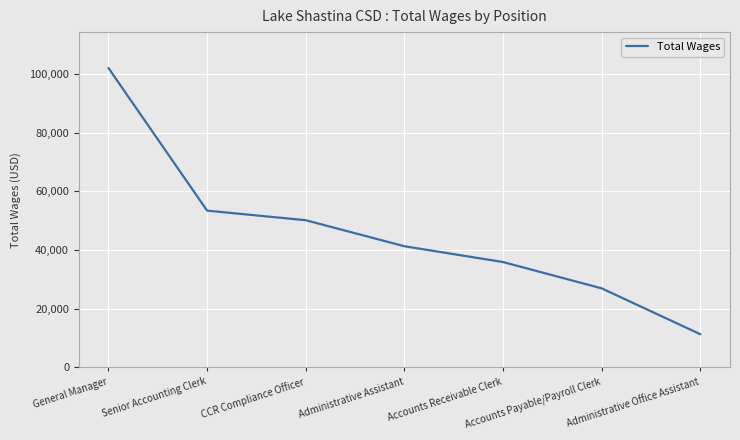

At which label is the value closest to 56692?

Senior Accounting Clerk